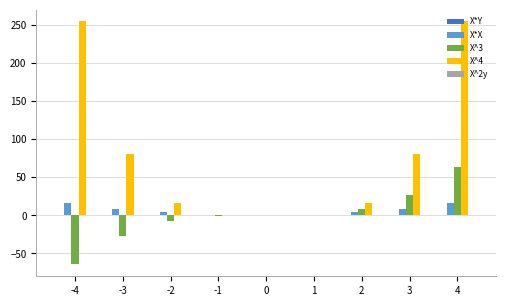

Is the value of X*X at -3 greater than the value of X^3 at -4?

Yes